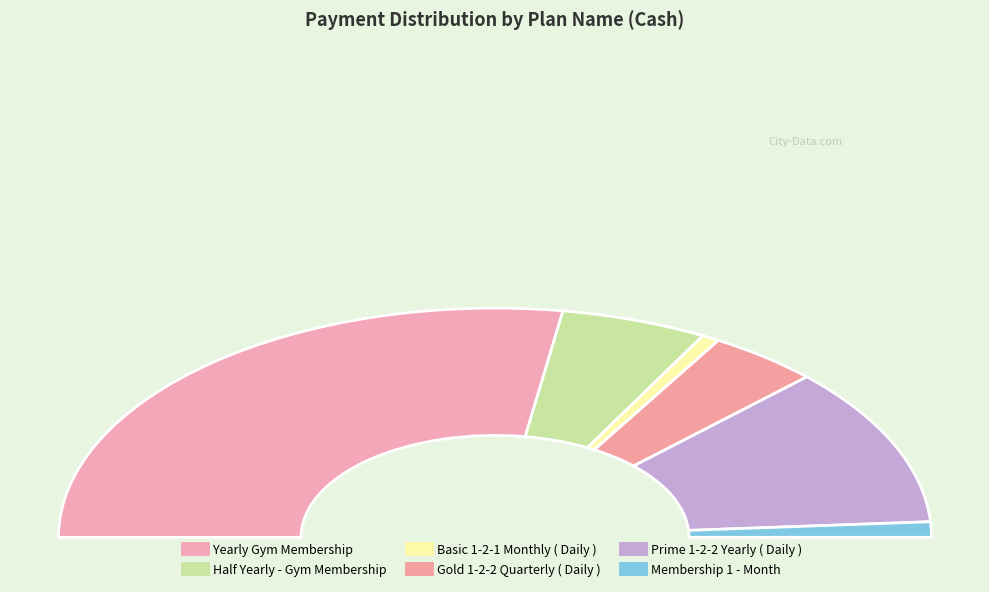

To the nearest percent, what is the combined percentage of Membership 1 - Month and Yearly Gym Membership?

57%